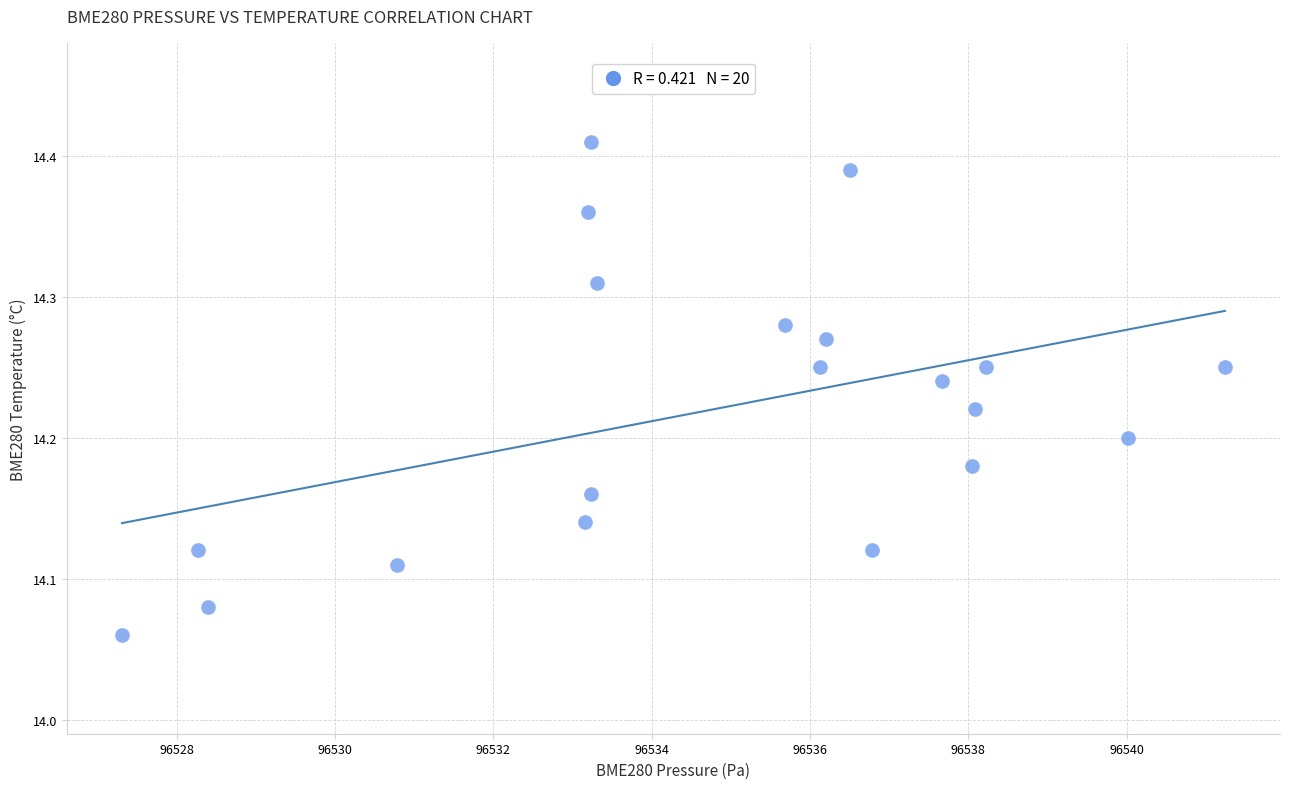

What is the range of X values (max minus min)?

13.9